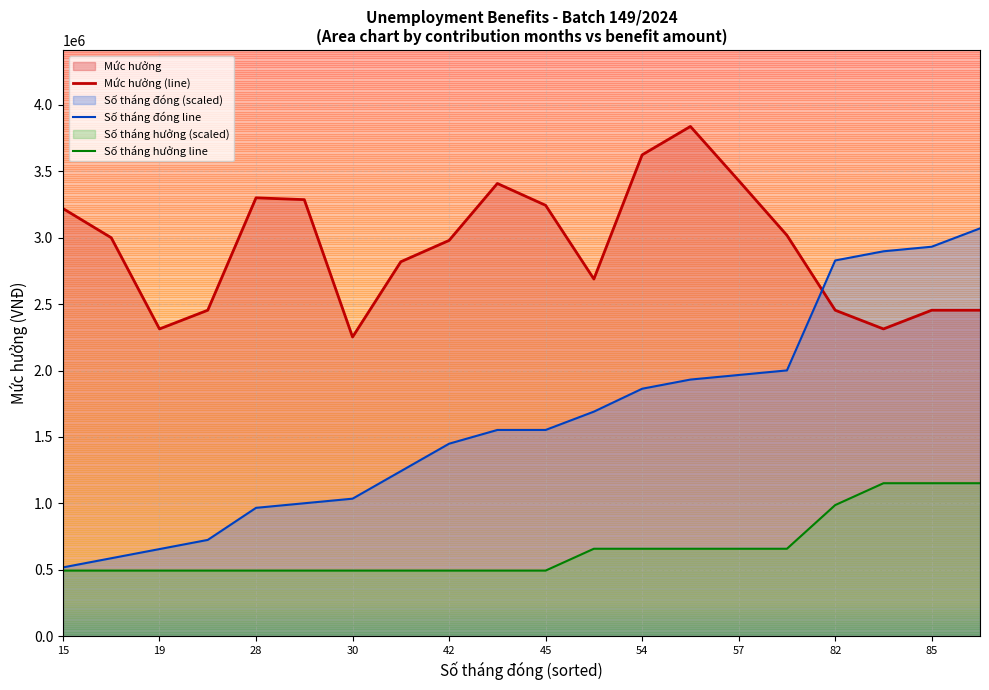

Which series has the largest total across all categories?

Mức hưởng (line)